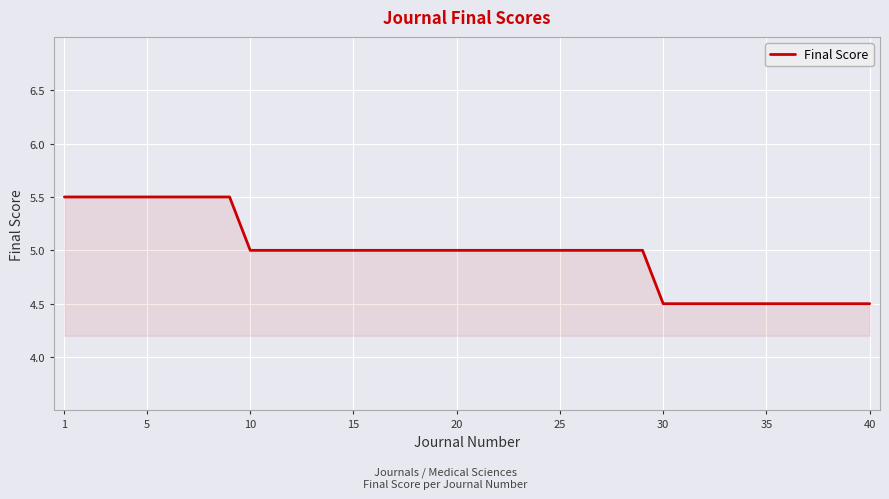

What is the difference between the maximum and minimum values?

1.0